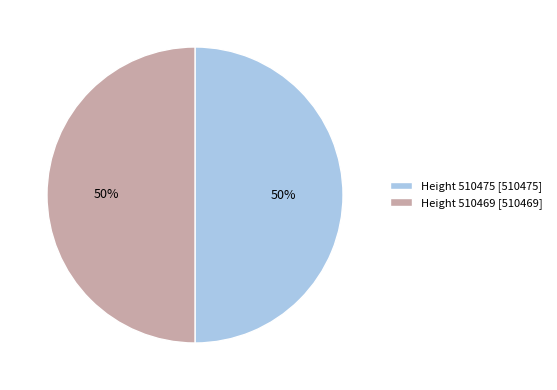

To the nearest percent, what is the combined percentage of Height 510475 [510475] and Height 510469 [510469]?

100%